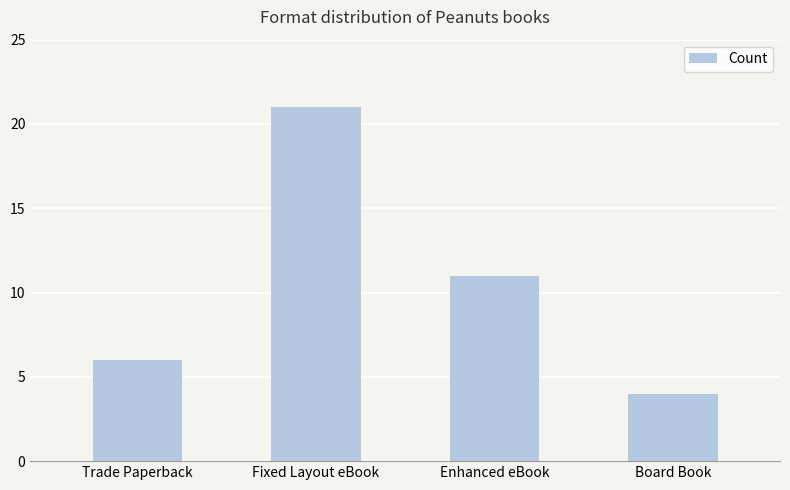

Between Enhanced eBook and Trade Paperback, which is larger?

Enhanced eBook